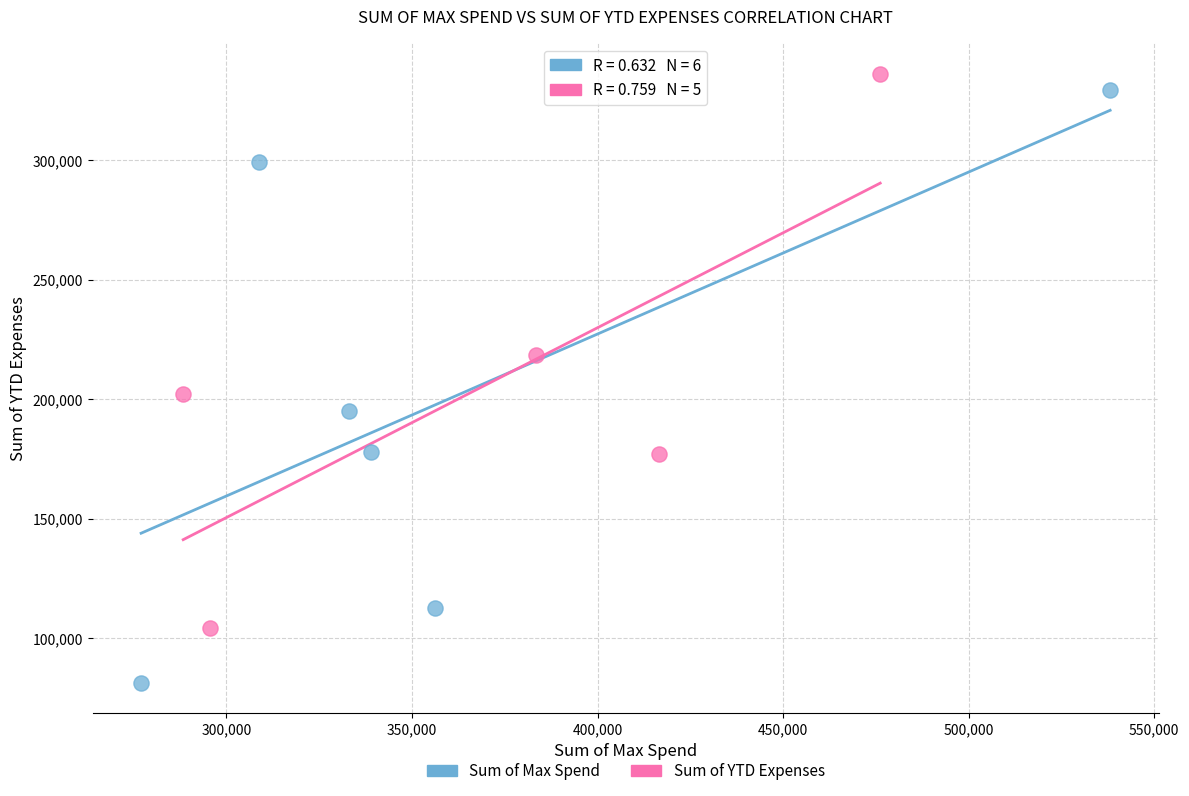

Which series has the largest Y range (max minus min)?

Sum of Max Spend